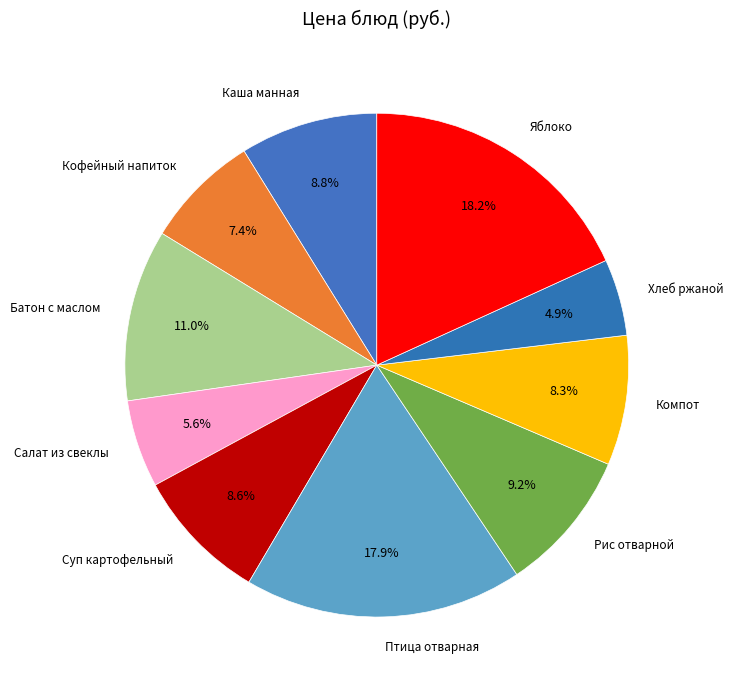

To the nearest percent, what portion does Яблоко represent?

18%